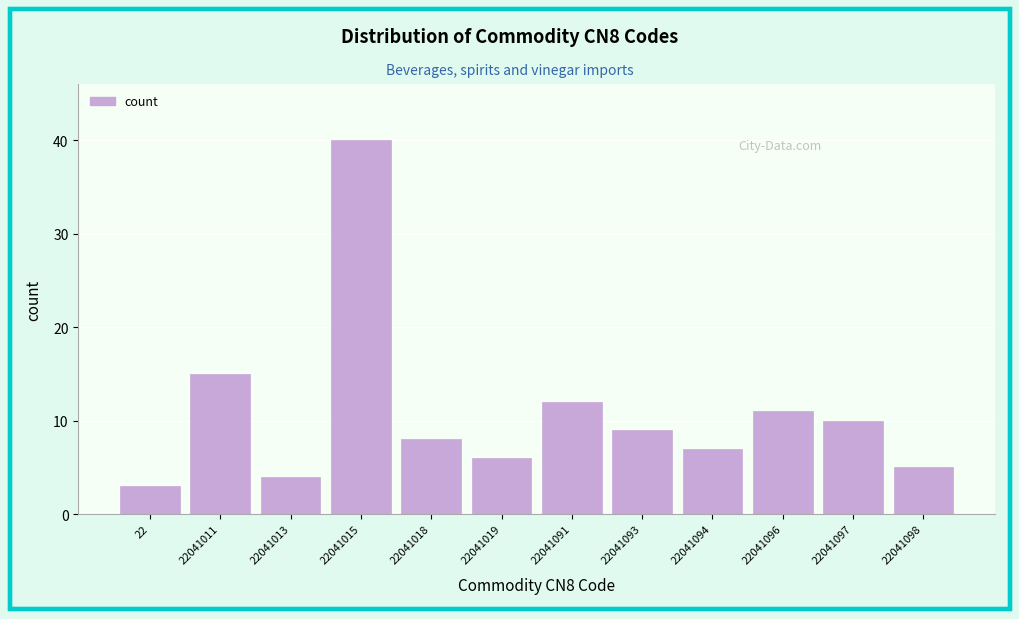

Reading right to left, transcribe all the data shown in this chart.

22041098=5	22041097=10	22041096=11	22041094=7	22041093=9	22041091=12	22041019=6	22041018=8	22041015=40	22041013=4	22041011=15	22=3